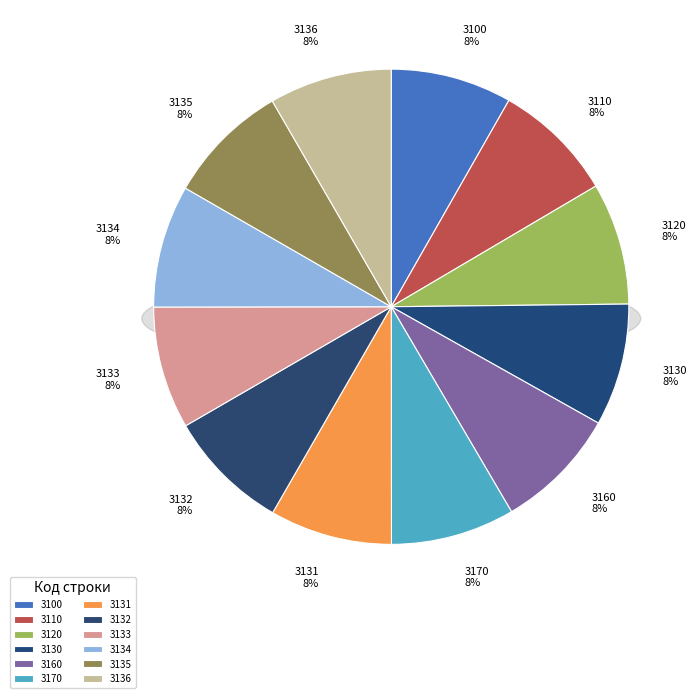

Which has a higher value, 3134 or 3132?

3134